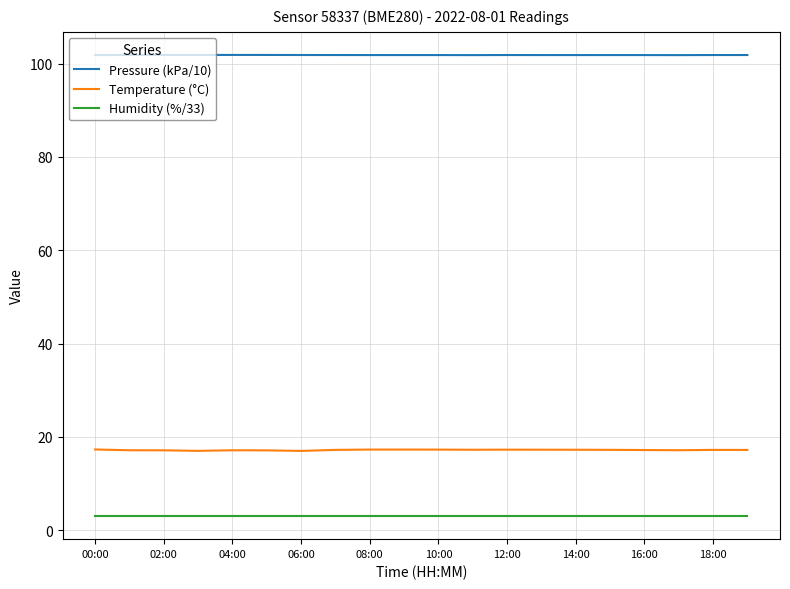

Which series has the widest spread of values?

Temperature (°C)